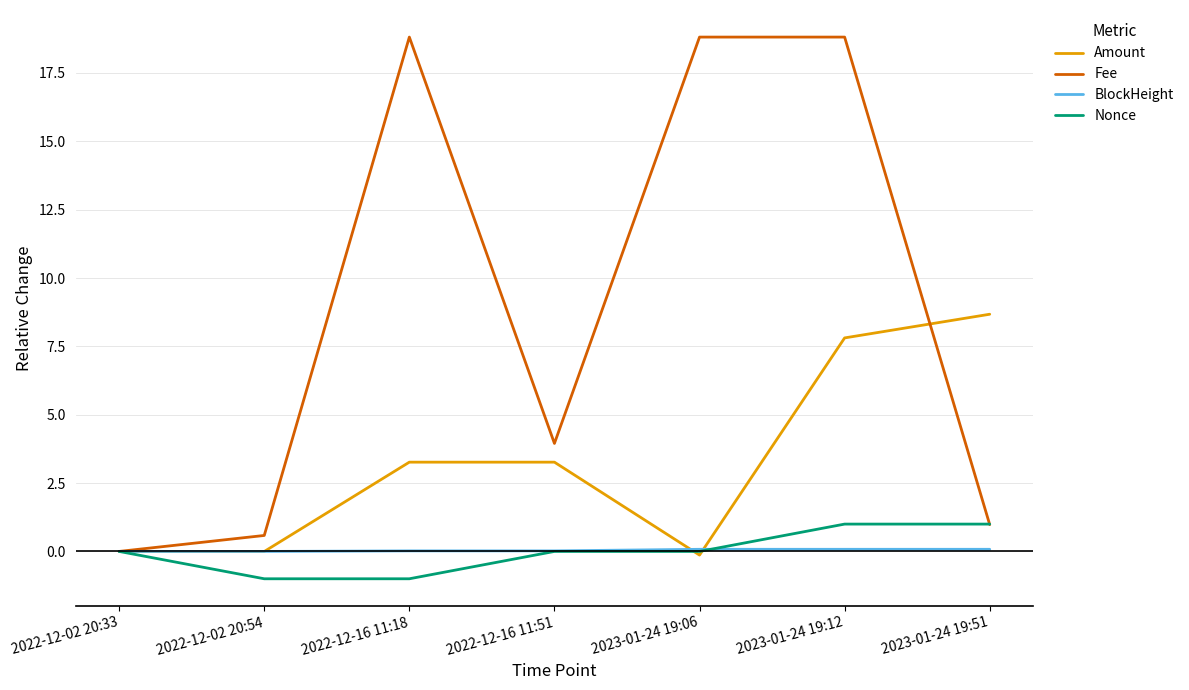

True or false: Fee has more than 2 interior local peaks.

False